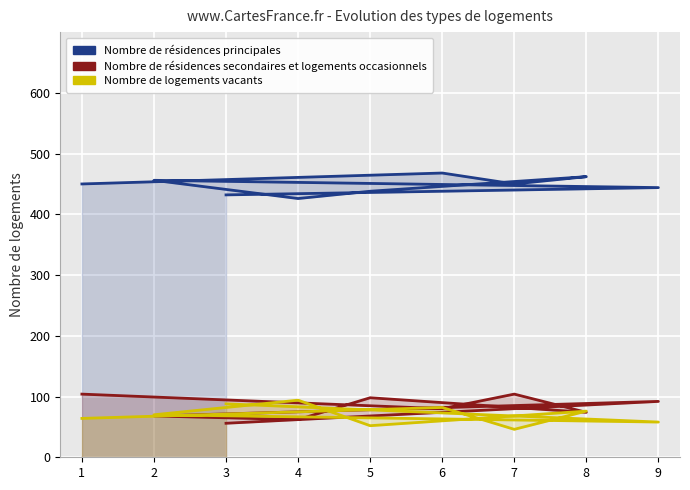

Between 2 and 7, which is larger?

2